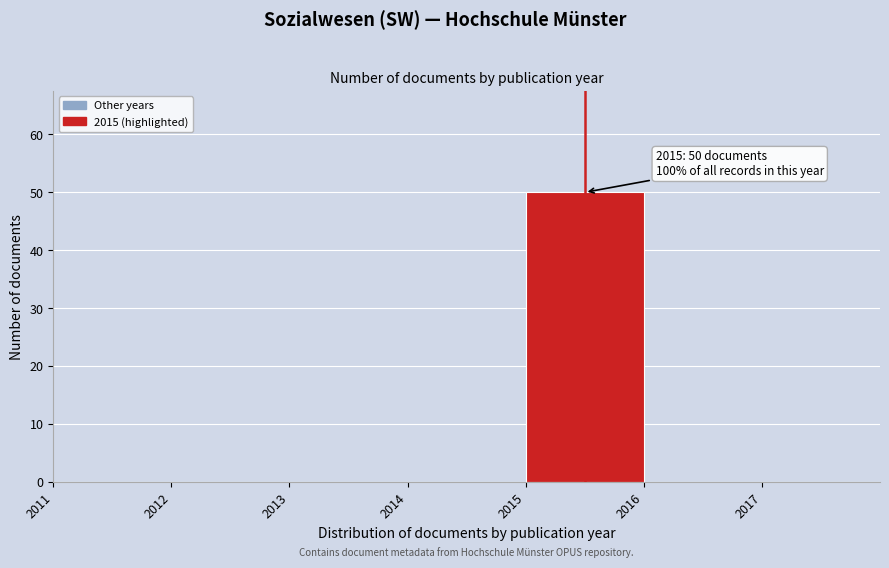

Over which range of the x-axis is the bar tallest?

2015 to 2016